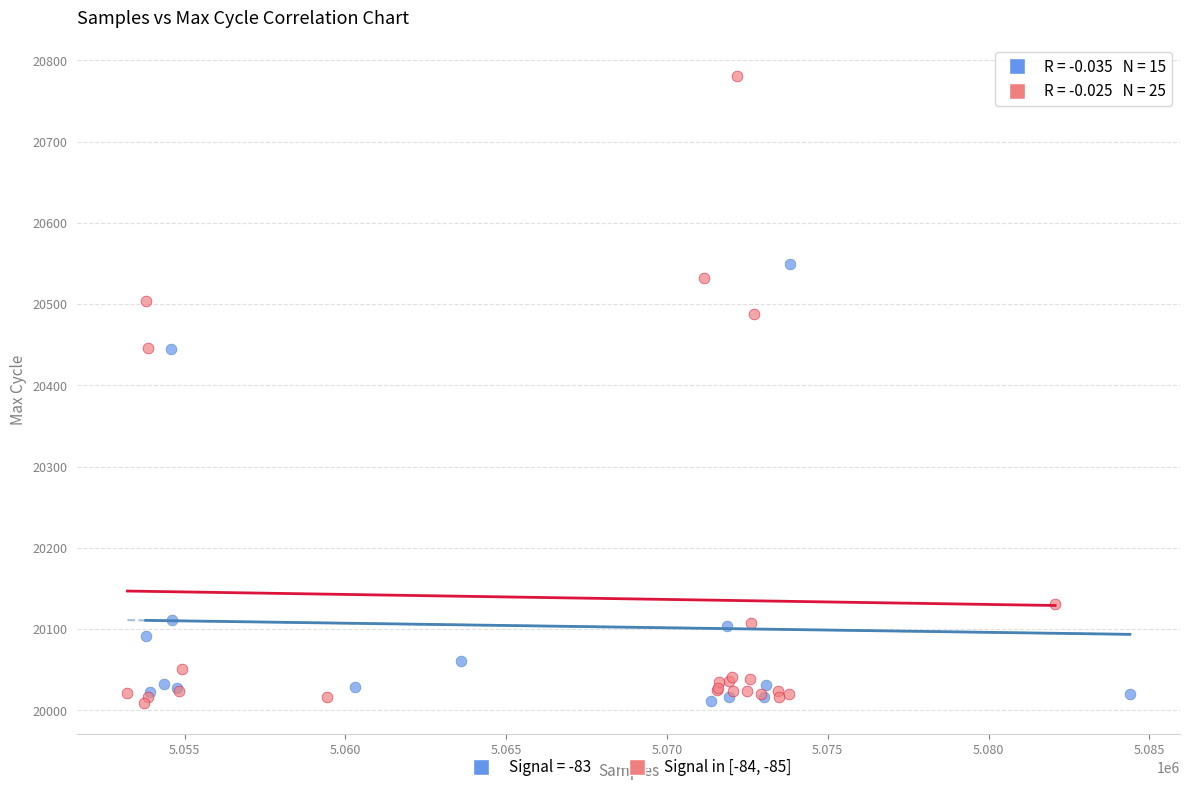

Which series has the largest Y range (max minus min)?

Signal in [-84, -85]